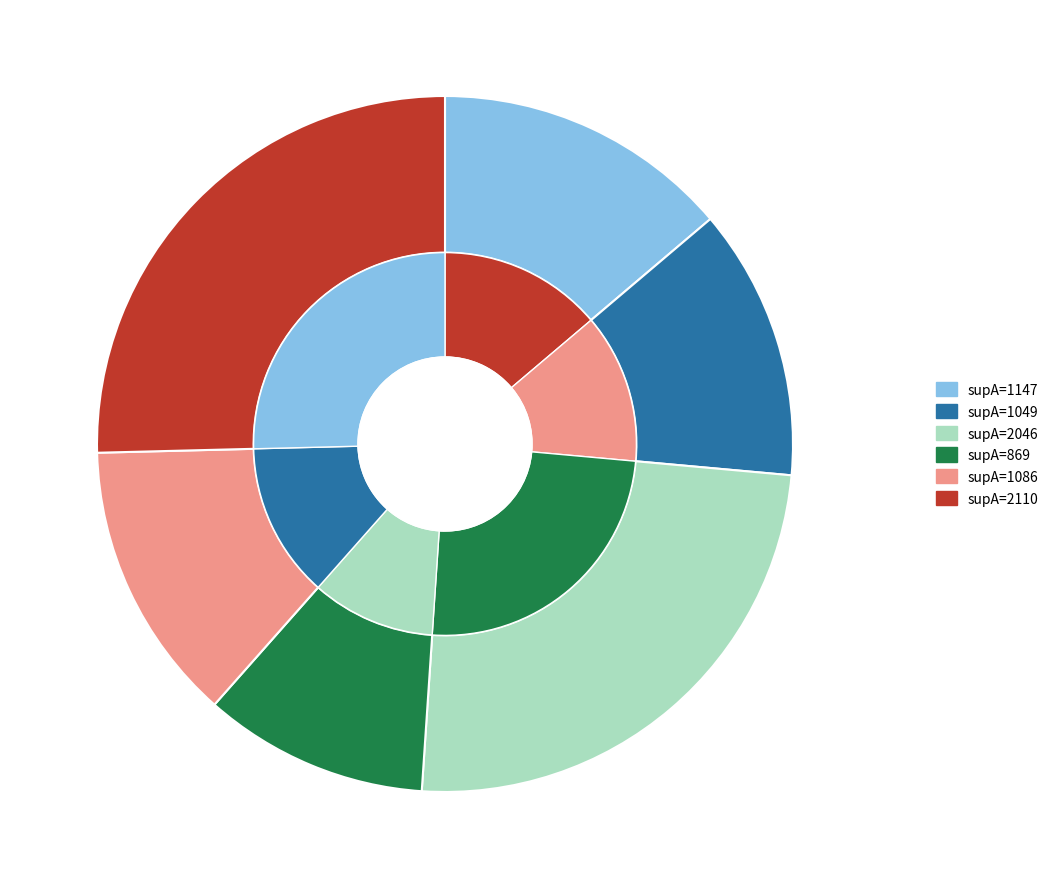

Which slice is the smallest?

869